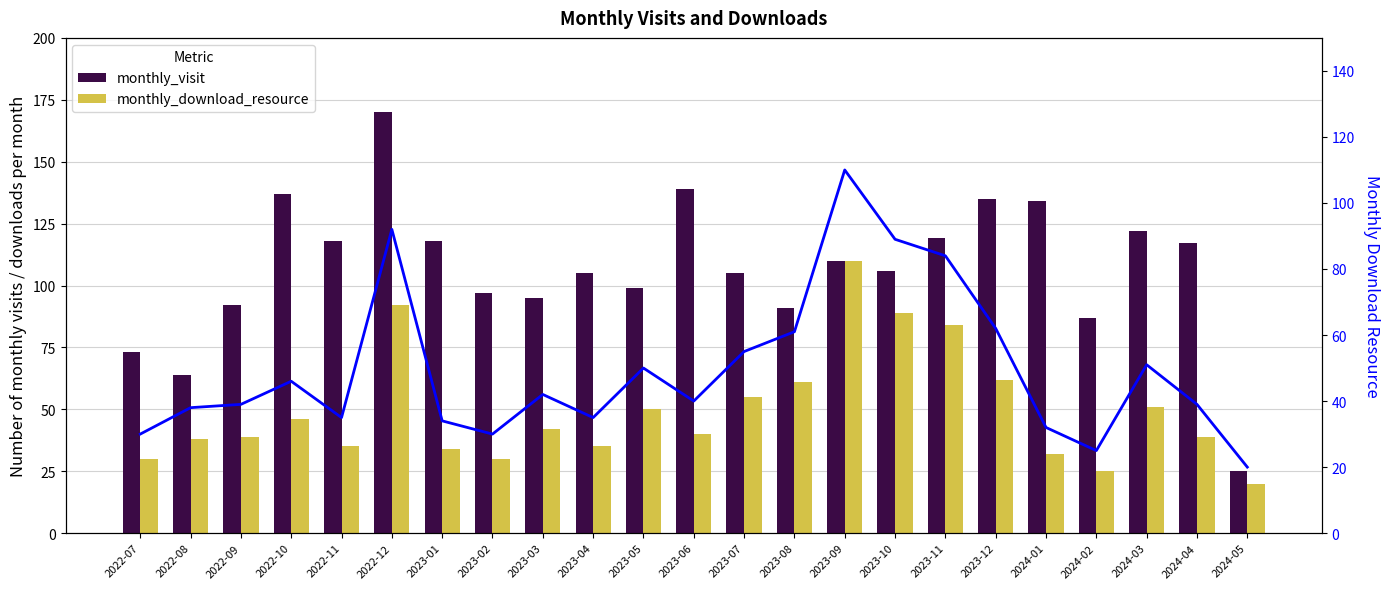

What is the minimum value for monthly_visit?

25